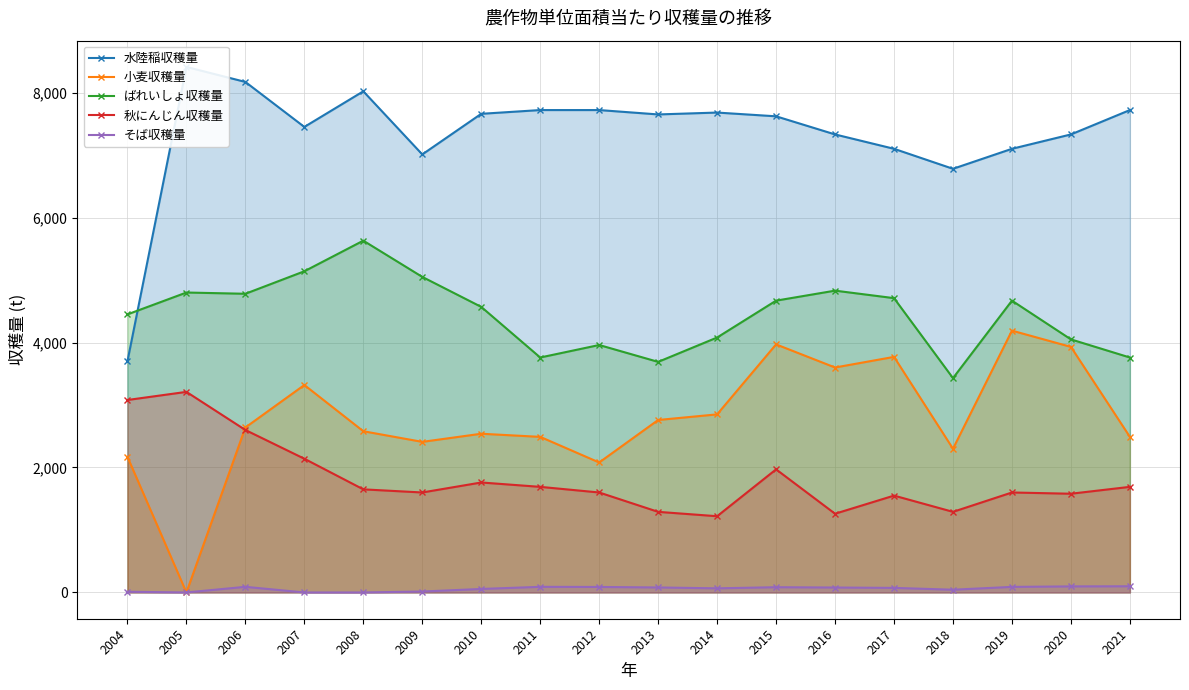

At which category does ばれいしょ収穫量 reach its first local peak?

2005